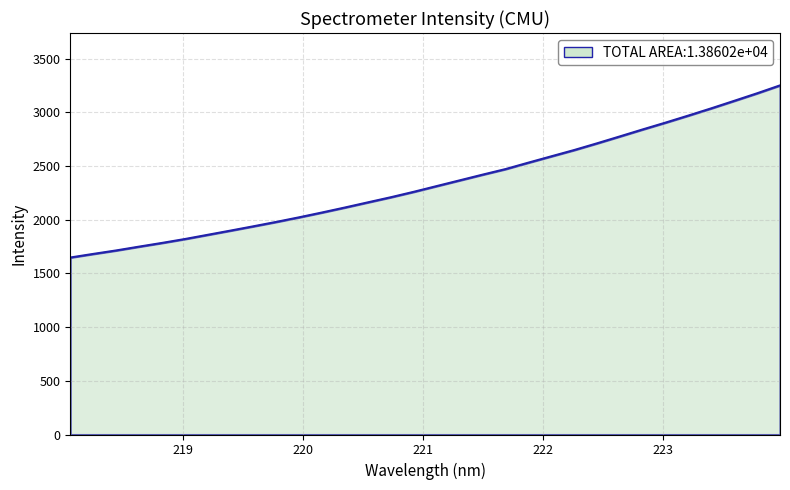

What is the maximum value shown in the chart?

3250.9